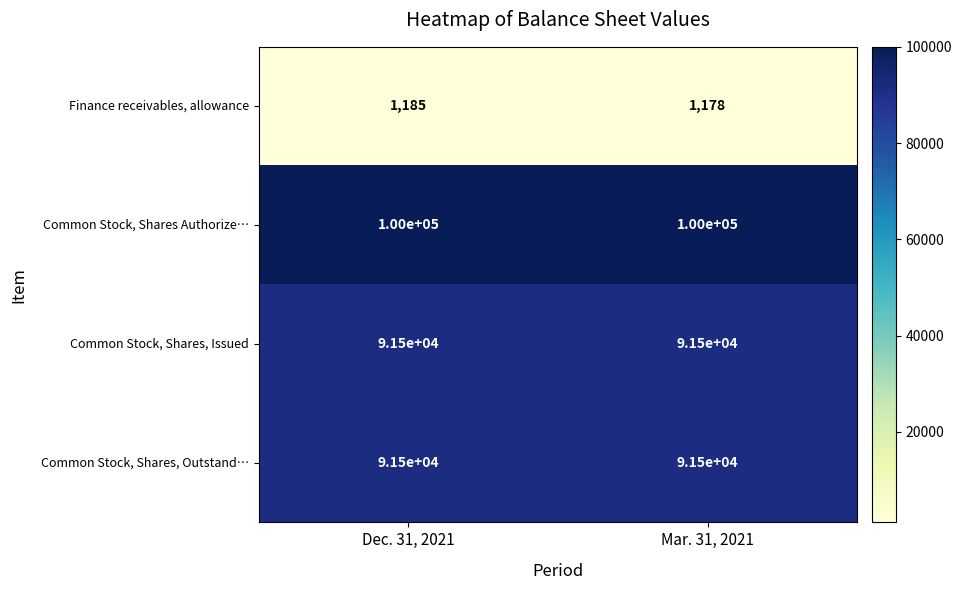

What is the lowest value of the Common Stock, Shares Authorize… series?

100000